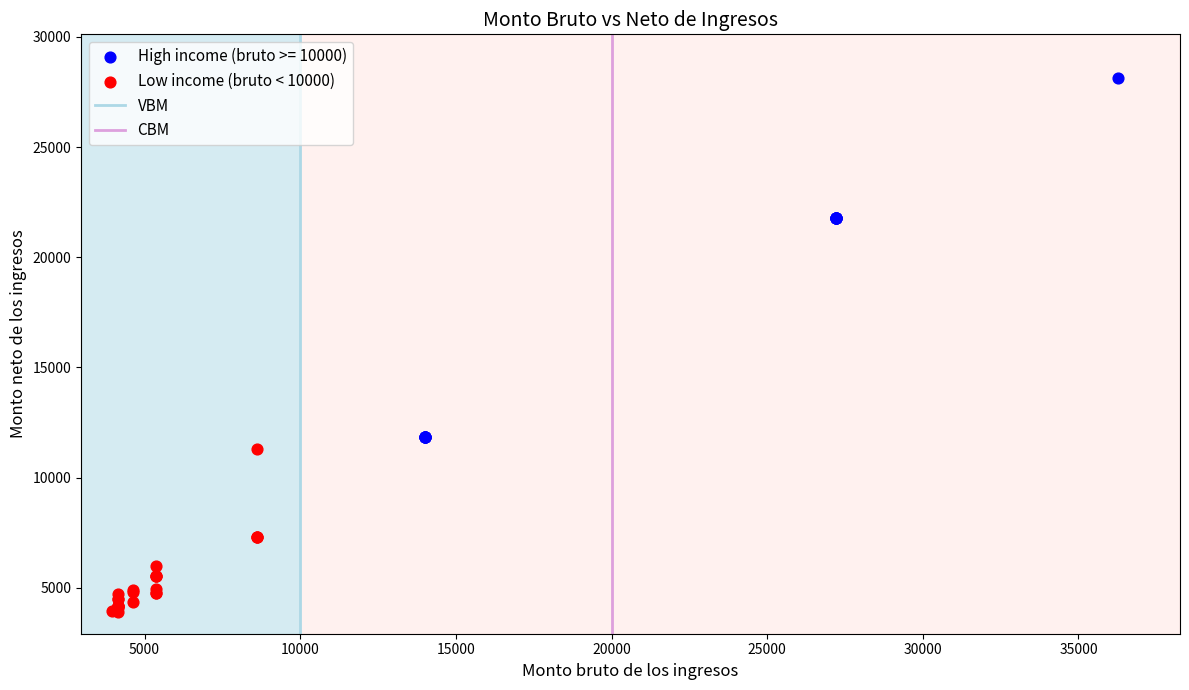

Which series has the widest spread of Y values?

High income (bruto >= 10000)